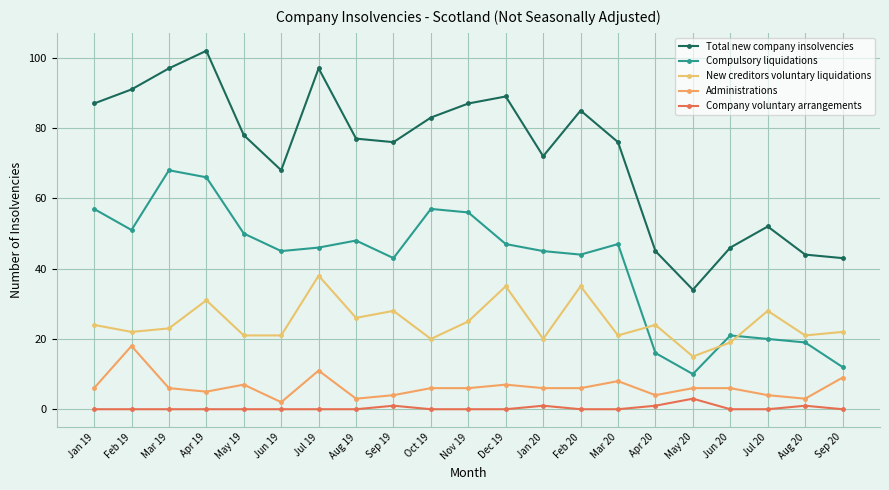

Which category has the highest value across all series?

Apr 19